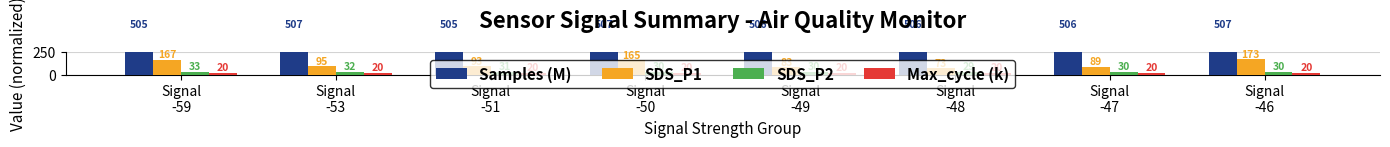

Reading left to right, list all the values displayed in this chart.

Samples (M): Signal
-59=505.4	Signal
-53=507.4	Signal
-51=505.5	Signal
-50=507.4	Signal
-49=505.5	Signal
-48=505.5	Signal
-47=505.5	Signal
-46=507.4
SDS_P1: Signal
-59=167.2	Signal
-53=94.6	Signal
-51=92.6	Signal
-50=164.6	Signal
-49=82.9	Signal
-48=72.7	Signal
-47=88.5	Signal
-46=172.7
SDS_P2: Signal
-59=33.2	Signal
-53=31.6	Signal
-51=31.1	Signal
-50=30.5	Signal
-49=30.4	Signal
-48=29.3	Signal
-47=29.6	Signal
-46=30.2
Max_cycle (k): Signal
-59=20.0	Signal
-53=20.0	Signal
-51=20.1	Signal
-50=20.0	Signal
-49=20.0	Signal
-48=20.0	Signal
-47=20.1	Signal
-46=20.3